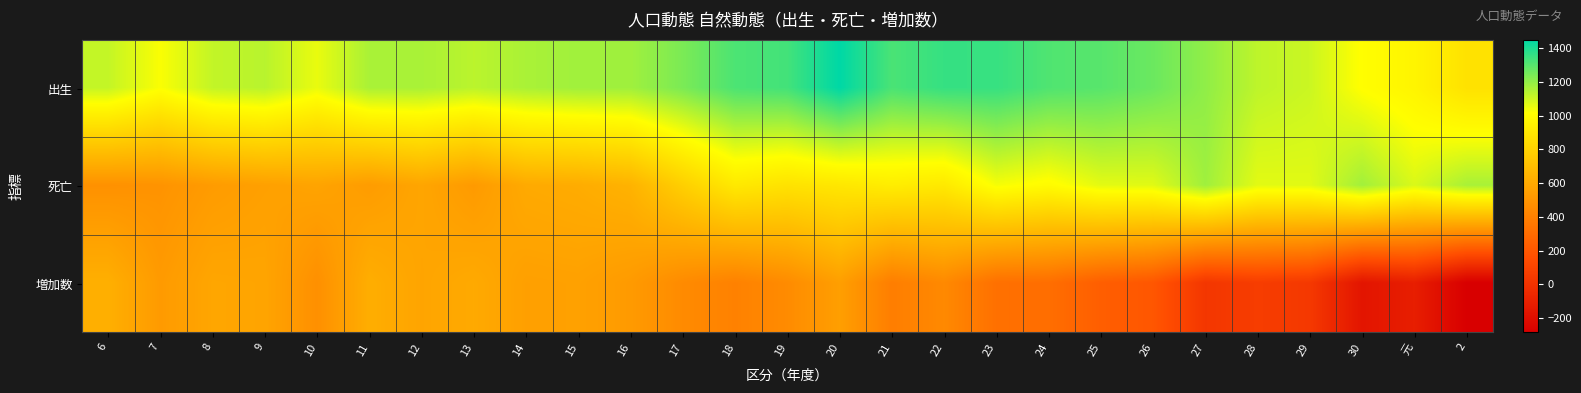

Reading right to left, extract all data points from this chart.

出生: 2=877	元=968	30=1010	29=1104	28=1126	27=1203	26=1266	25=1298	24=1312	23=1354	22=1356	21=1322	20=1450	19=1334	18=1318	17=1239	16=1176	15=1175	14=1159	13=1131	12=1160	11=1160	10=1052	9=1135	8=1118	7=1023	6=1116
死亡: 2=1162	元=1079	30=1173	29=1066	28=1063	27=1177	26=1067	25=1061	24=998	23=1030	22=911	21=931	20=900	19=878	18=911	17=786	16=647	15=615	14=604	13=528	12=582	11=537	10=575	9=557	8=534	7=494	6=485
増加数: 2=-285	元=-111	30=-163	29=38	28=63	27=26	26=199	25=237	24=314	23=324	22=445	21=391	20=550	19=456	18=407	17=453	16=529	15=560	14=555	13=603	12=578	11=623	10=477	9=578	8=584	7=529	6=631